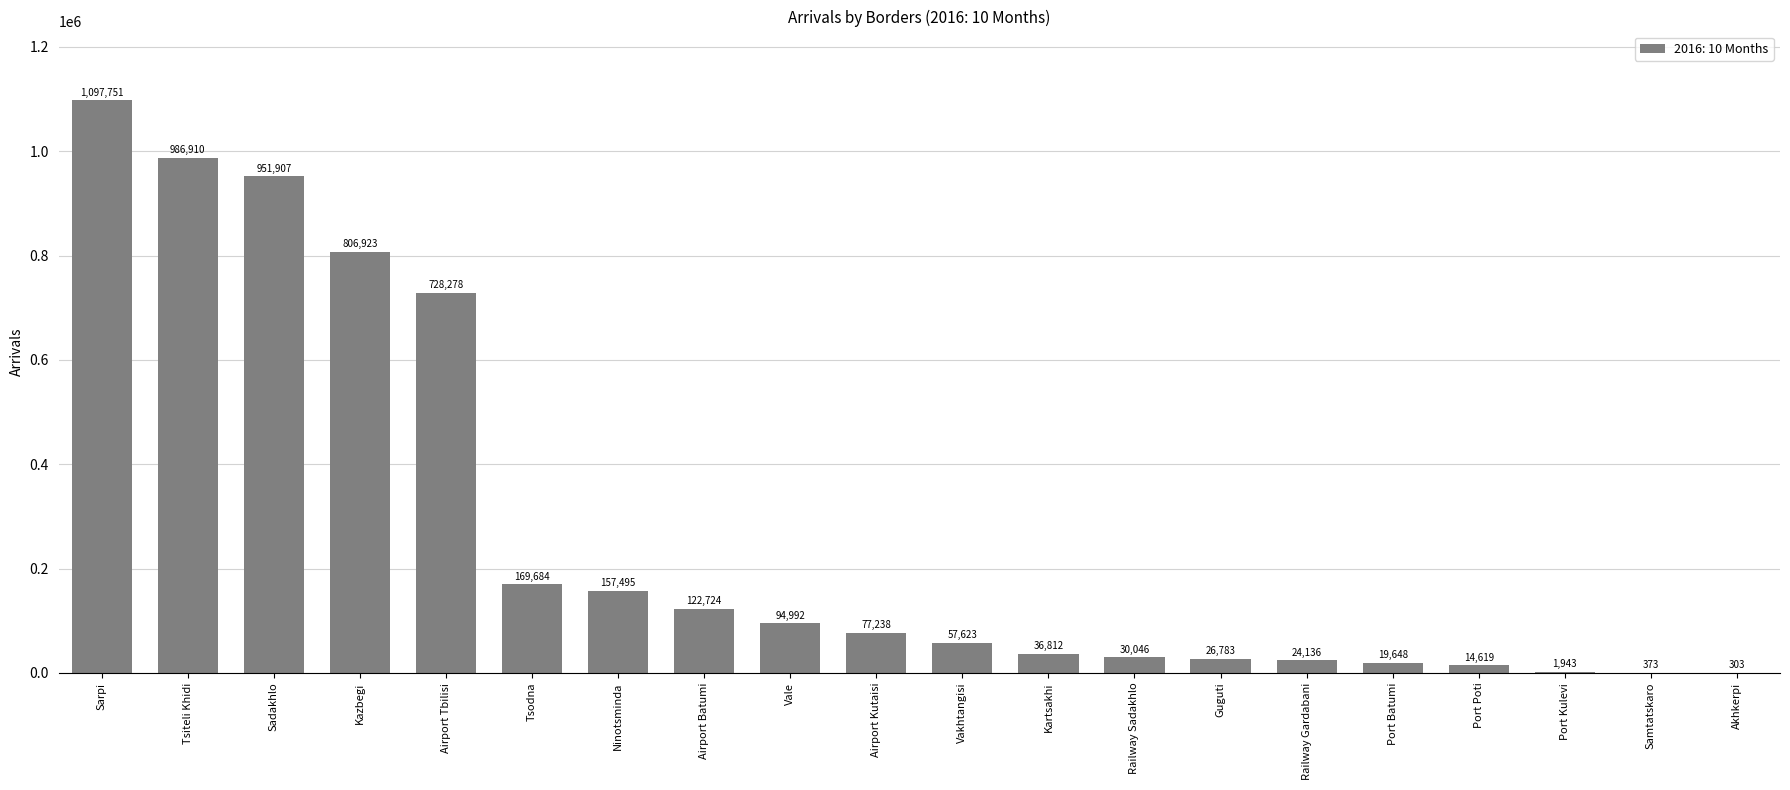

Reading left to right, list all the values displayed in this chart.

Sarpi=1097751	Tsiteli Khidi=986910	Sadakhlo=951907	Kazbegi=806923	Airport Tbilisi=728278	Tsodna=169684	Ninotsminda=157495	Airport Batumi=122724	Vale=94992	Airport Kutaisi=77238	Vakhtangisi=57623	Kartsakhi=36812	Railway Sadakhlo=30046	Guguti=26783	Railway Gardabani=24136	Port Batumi=19648	Port Poti=14619	Port Kulevi=1943	Samtatskaro=373	Akhkerpi=303